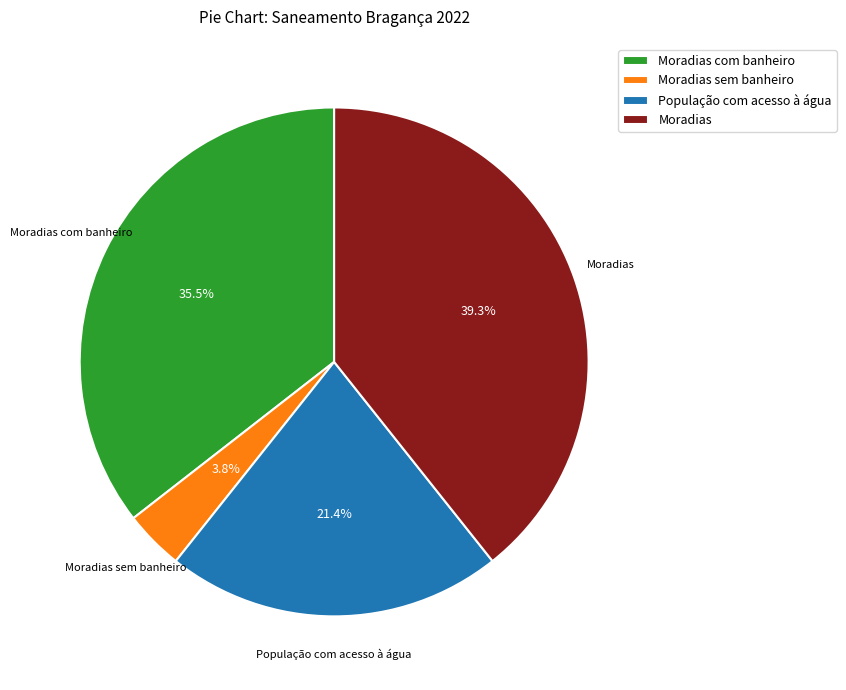

What percentage is NOT represented by Moradias com banheiro?

64.5%